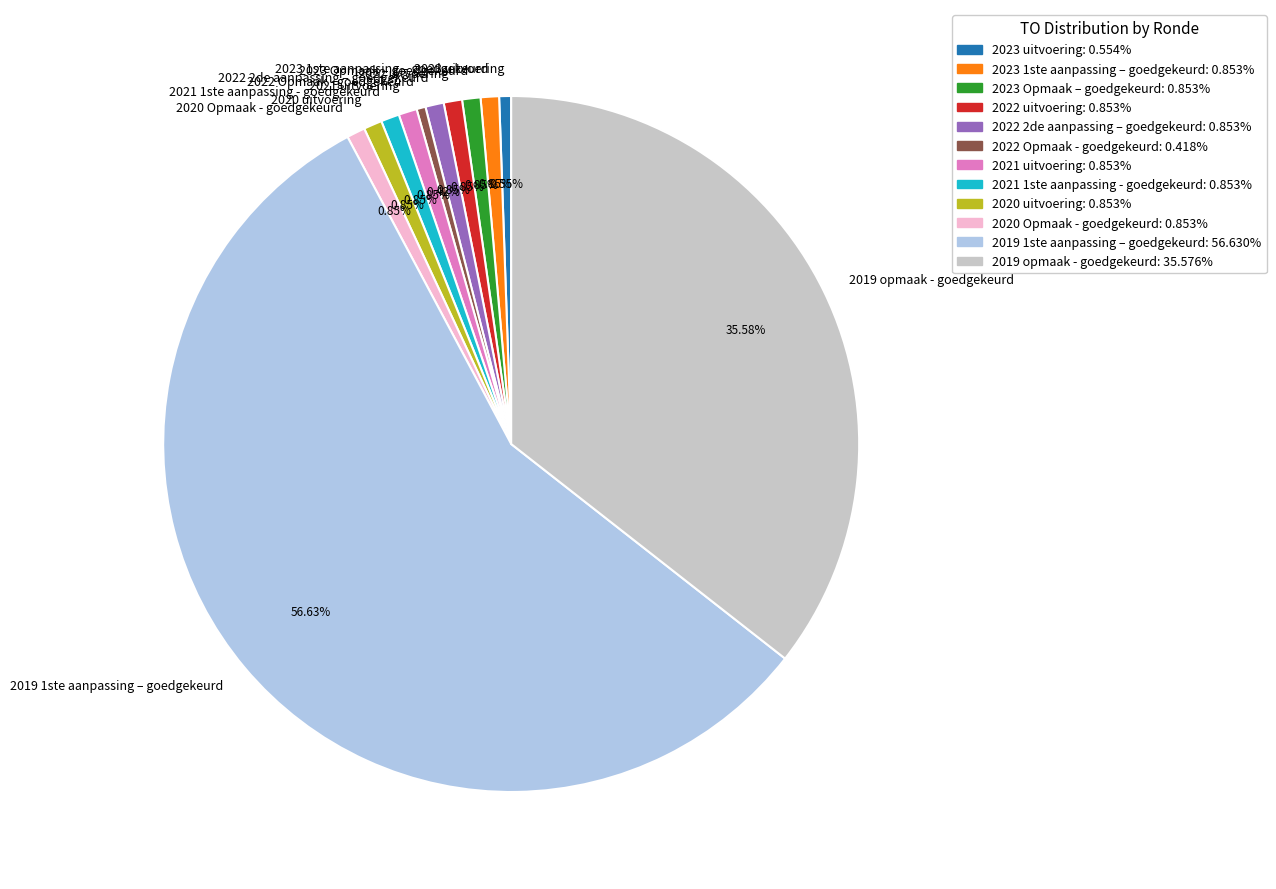

What percentage do 2021 1ste aanpassing - goedgekeurd and 2023 Opmaak – goedgekeurd together represent?

1.7%